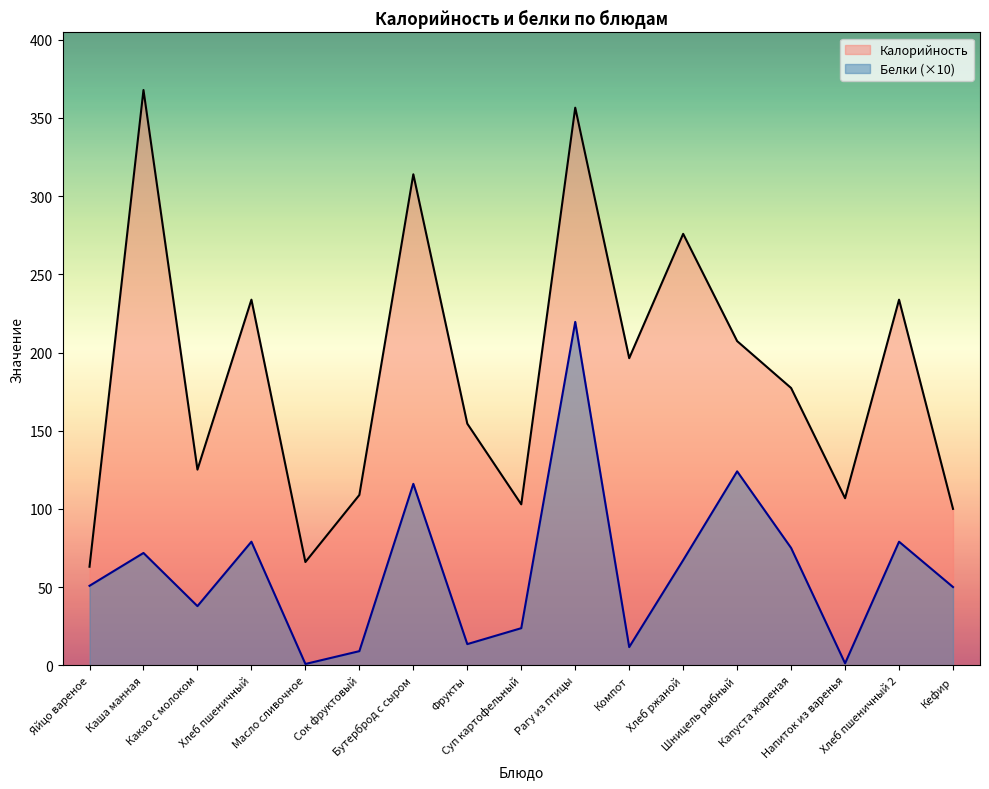

Which has a higher value, Хлеб пшеничный or Кефир?

Хлеб пшеничный